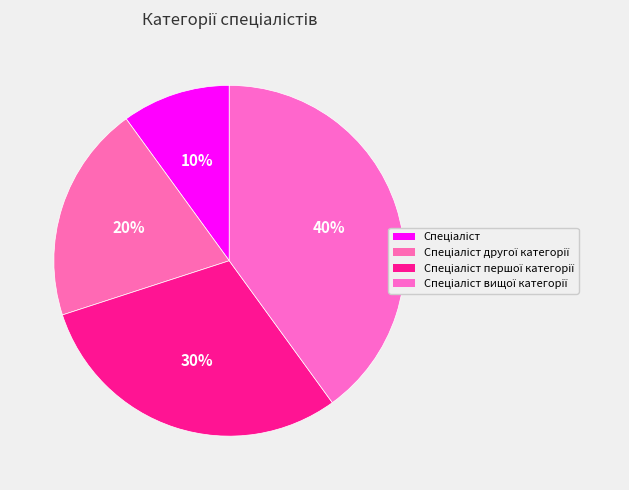

Does any single category account for the majority?

No